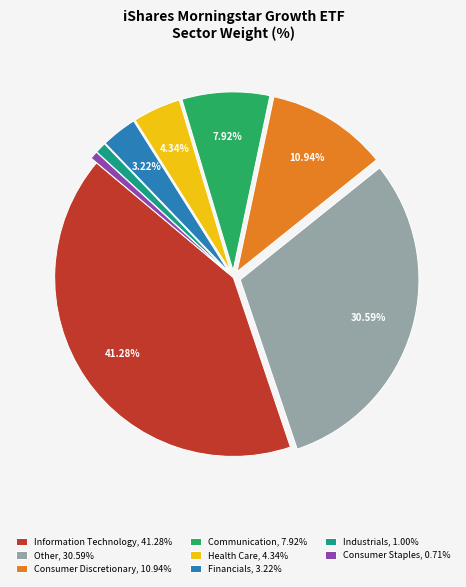

Between Information Technology, 41.28% and Other, 30.59%, which is larger?

Information Technology, 41.28%